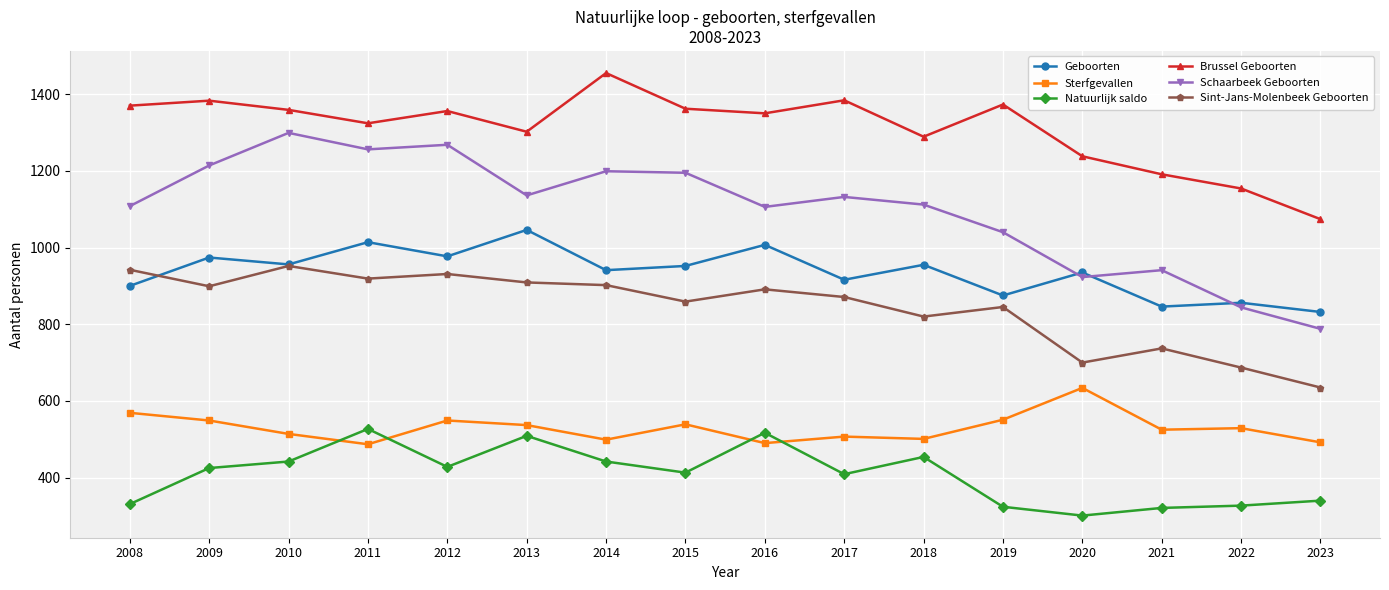

True or false: Sint-Jans-Molenbeek Geboorten has more than 0 interior local peaks.

True